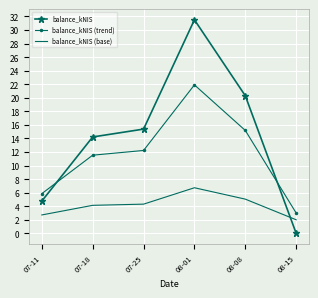

What is the highest value of the balance_kNIS series?

31.5